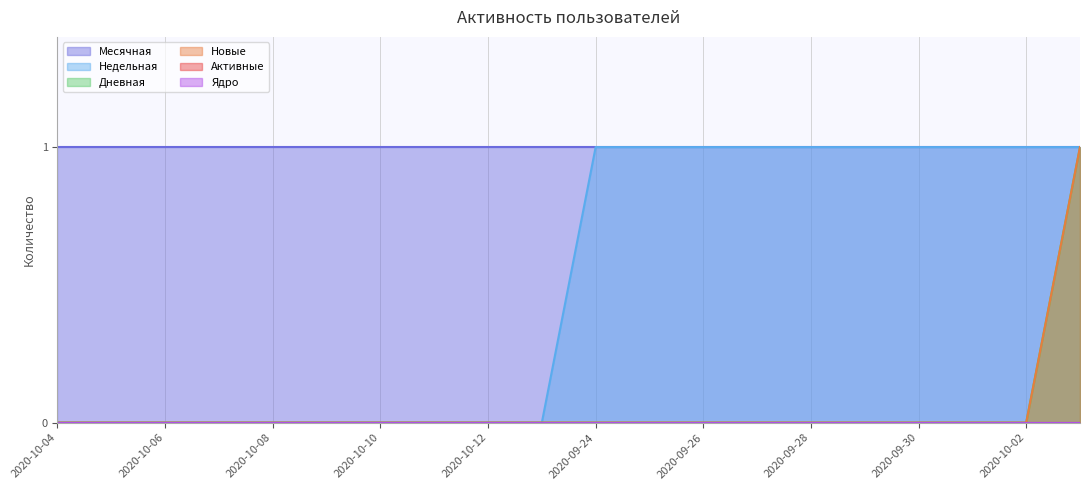

How many values in the Дневная series exceed 0?

1